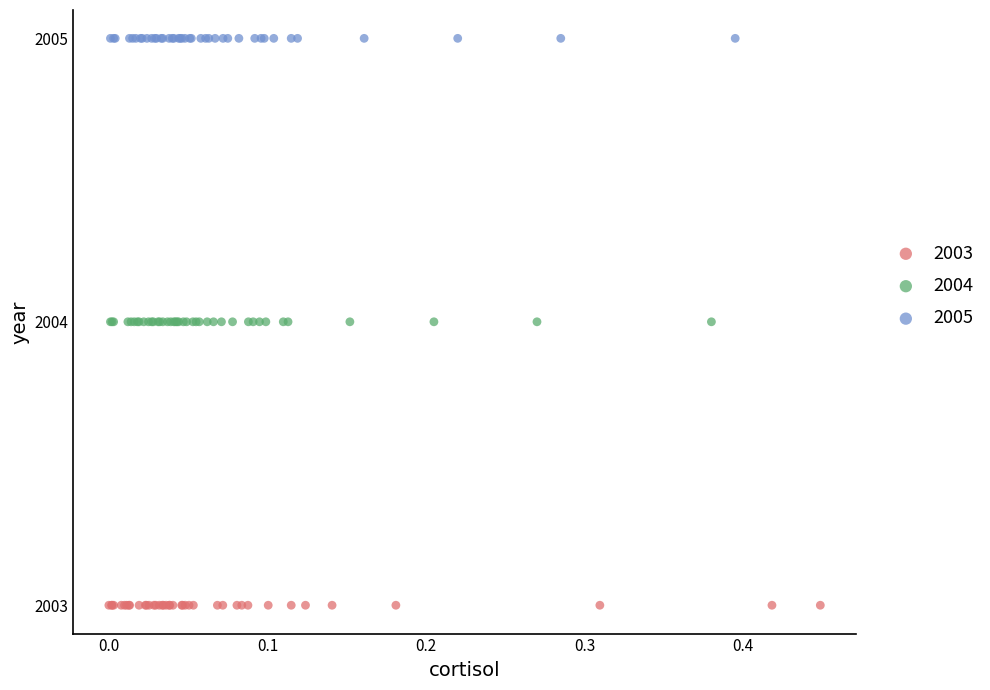

Which series contains the lowest Y value?

2003